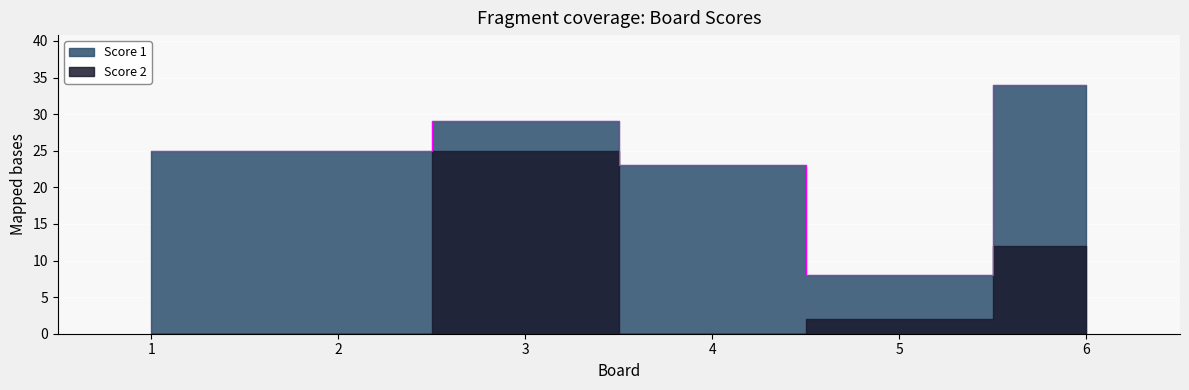

How many interior local valleys does the Score 2 series have?

1